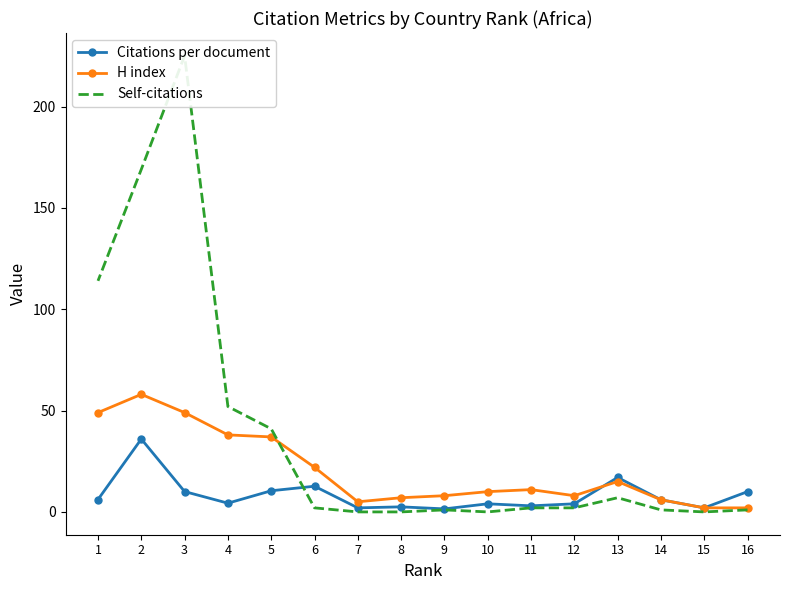

Where do Citations per document and Self-citations first cross each other?

6 and 5